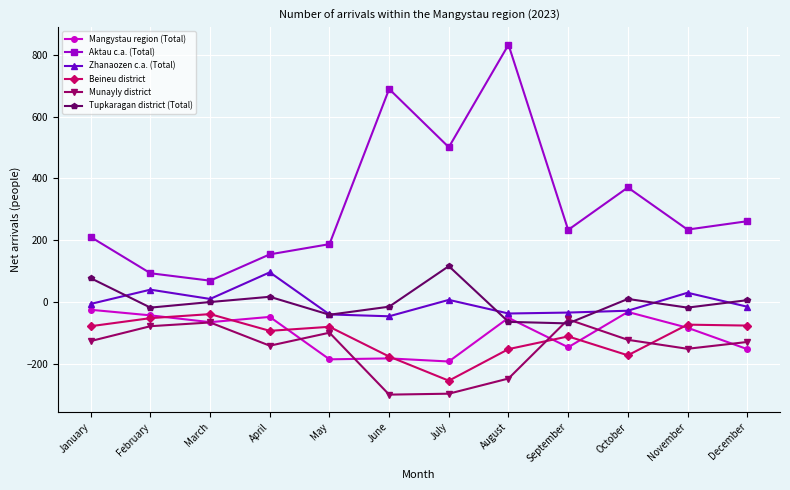

What value does the Tupkaragan district (Total) series have at March?

1